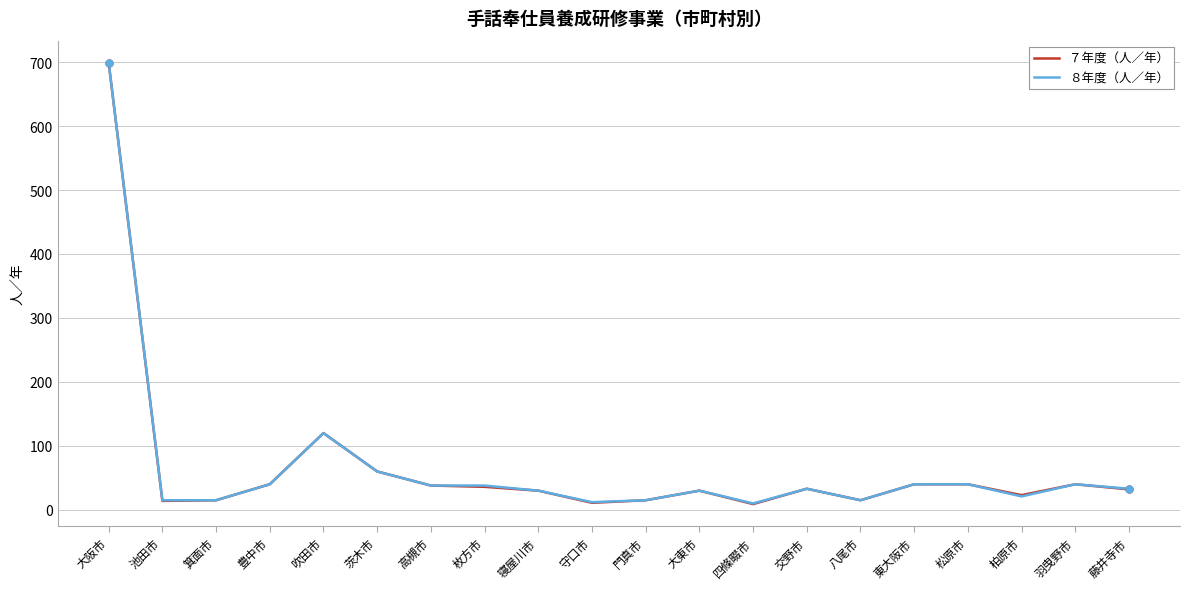

What is the greatest value displayed?

699